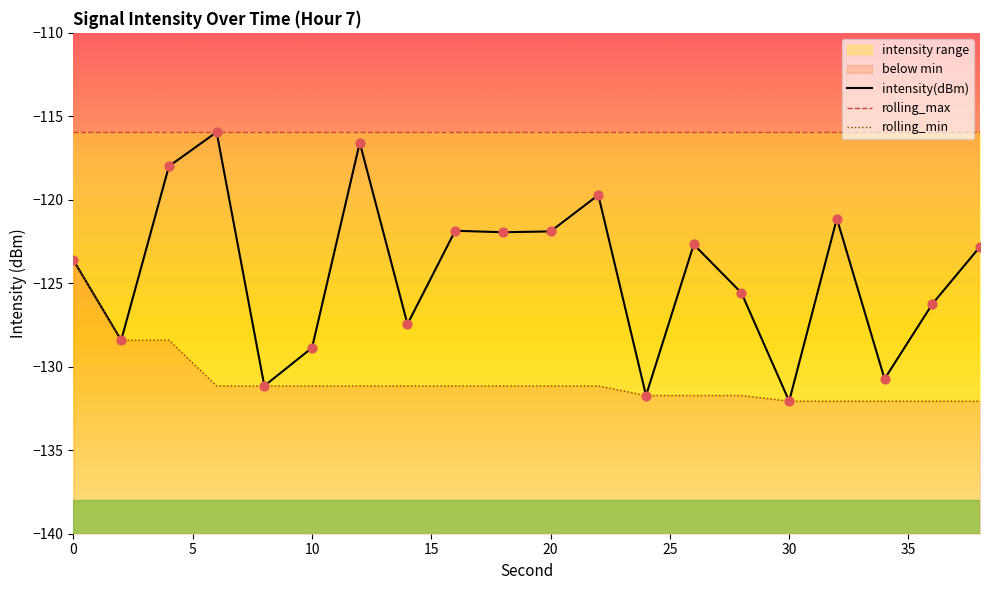

What is the minimum value for intensity(dBm)?

-132.1